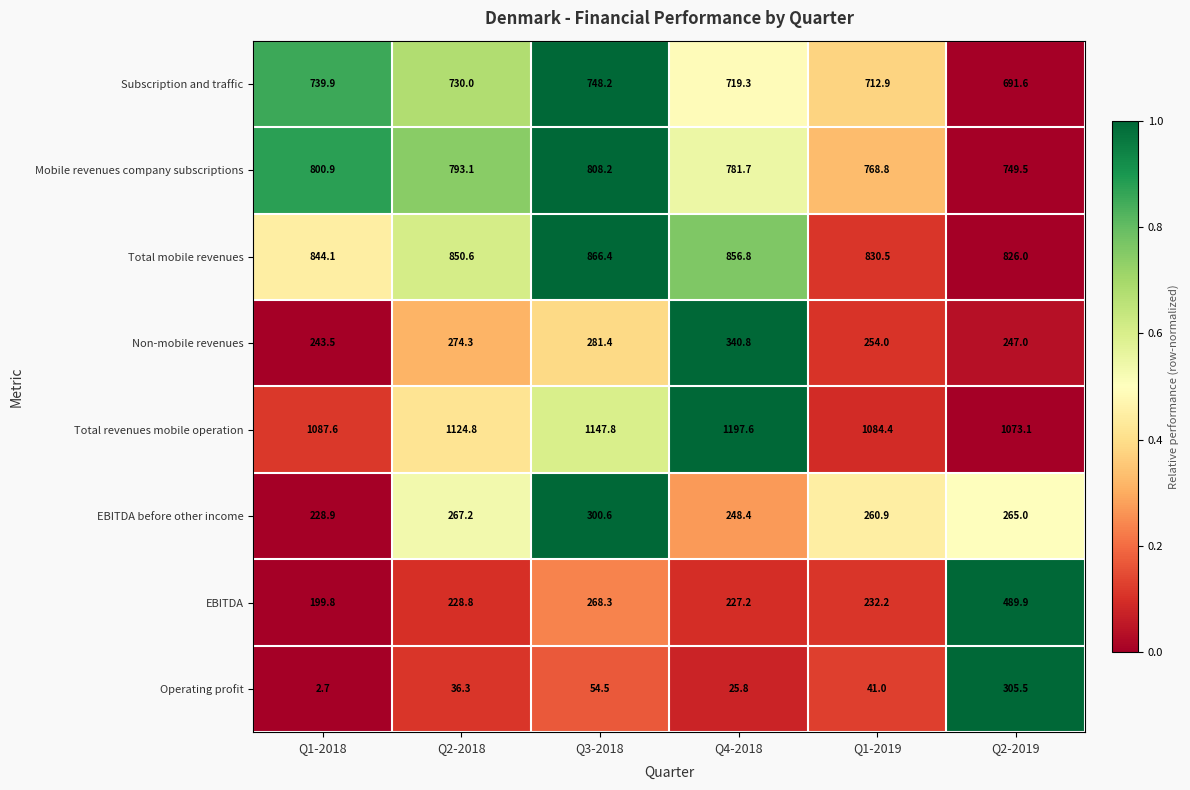

What is the total value across all series at Q4-2018?

4397.6